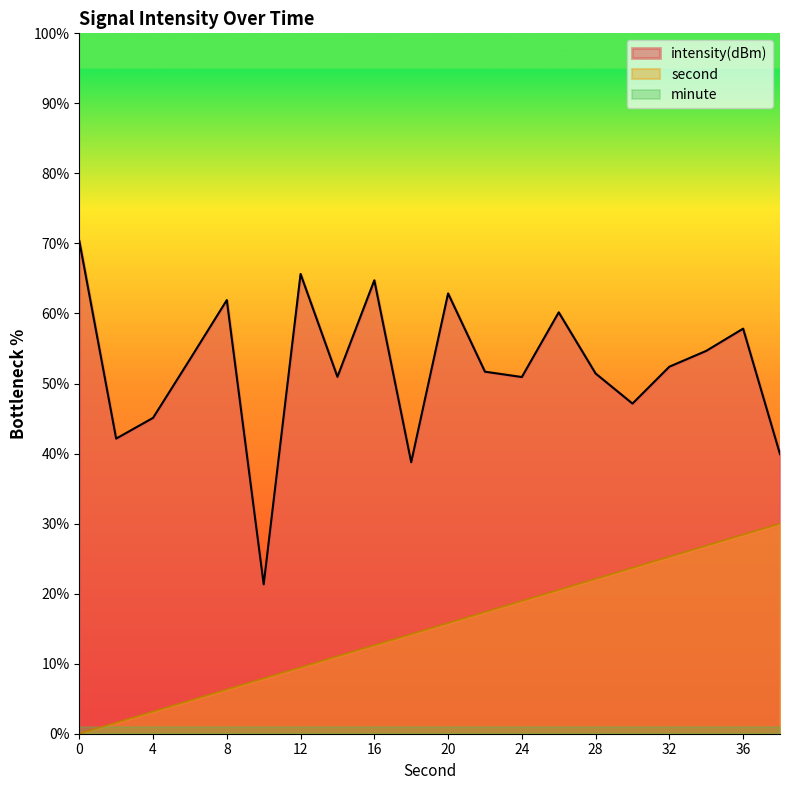

Which series changed the most between 4 and 20?

intensity(dBm)